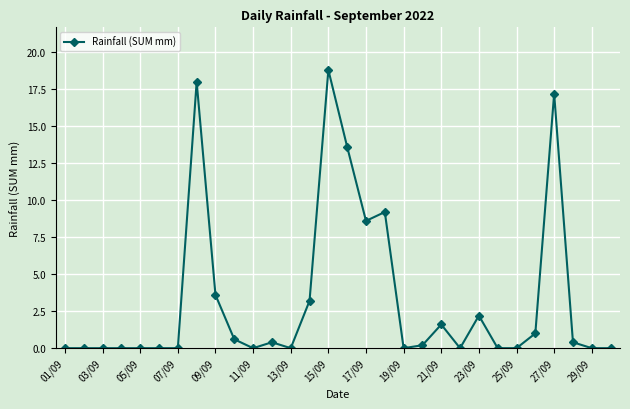

What is the difference between the maximum and second lowest values?

18.8